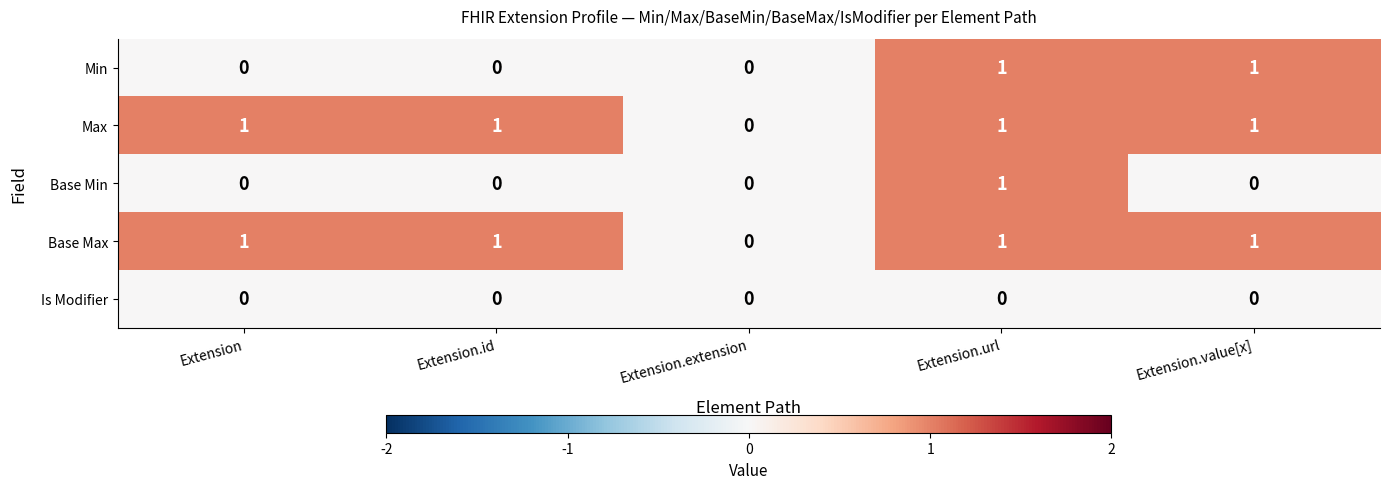

The value of Base Max at Extension.url is 0. True or false?

False